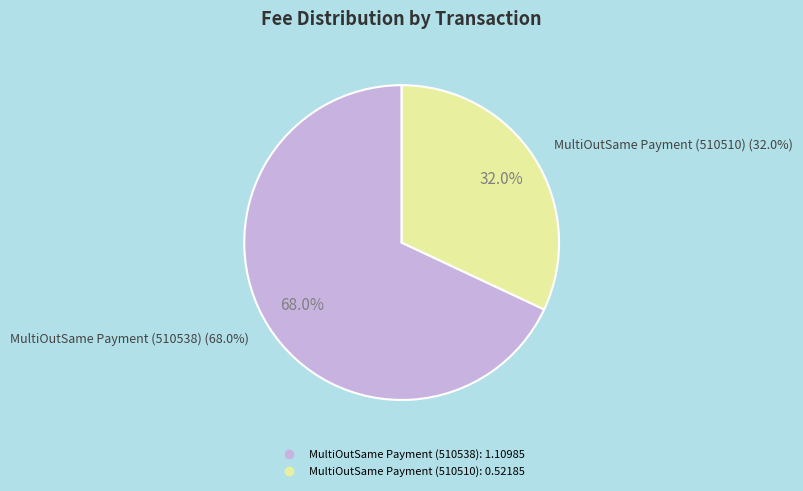

Is it true that MultiOutSame Payment (510510) is 18% of the pie?

False